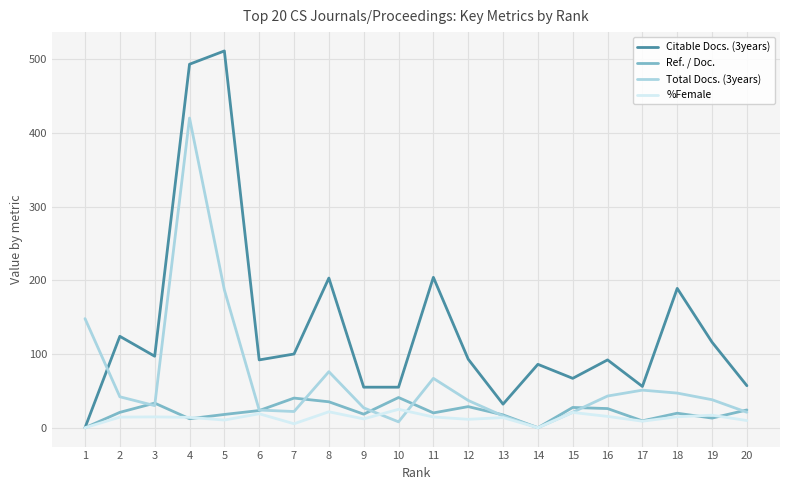

Which series ends up on top after the final intersection of %Female and Total Docs. (3years)?

Total Docs. (3years)